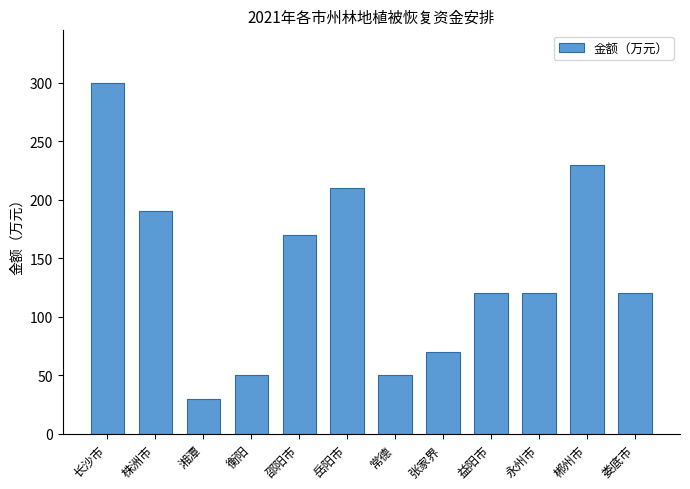

At which label does the data first exceed 120?

长沙市